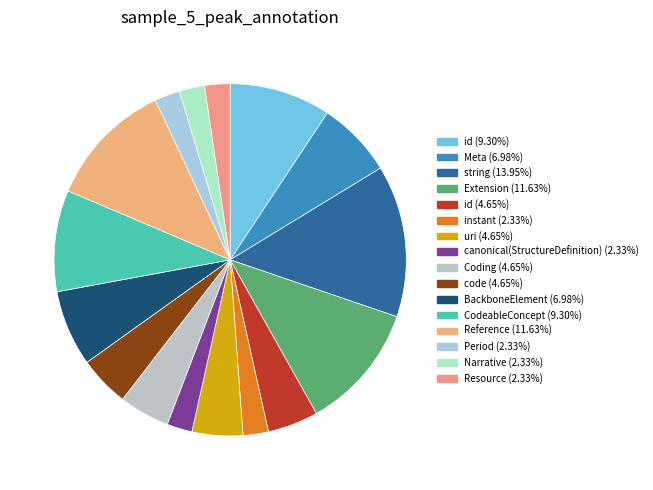

How many slices are in this pie chart?

16